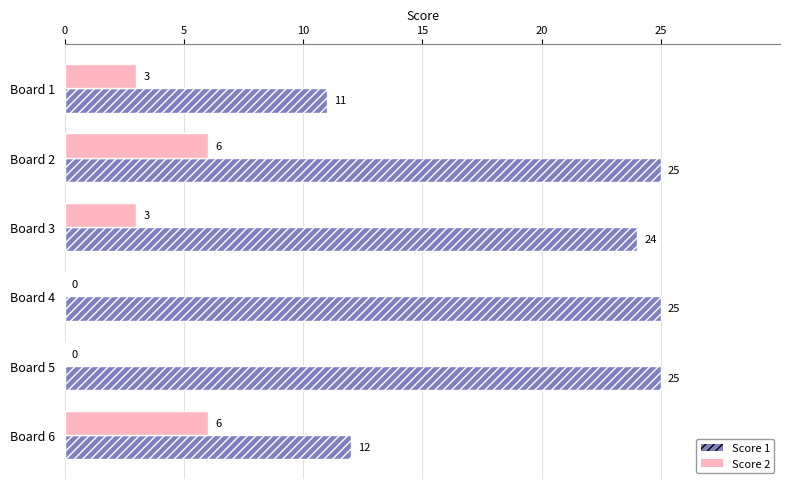

Which series has the largest total across all categories?

Score 1